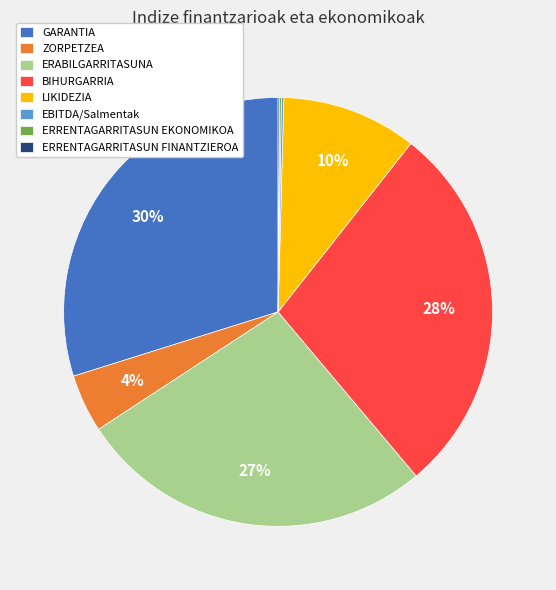

Which category has the biggest portion of the pie?

GARANTIA